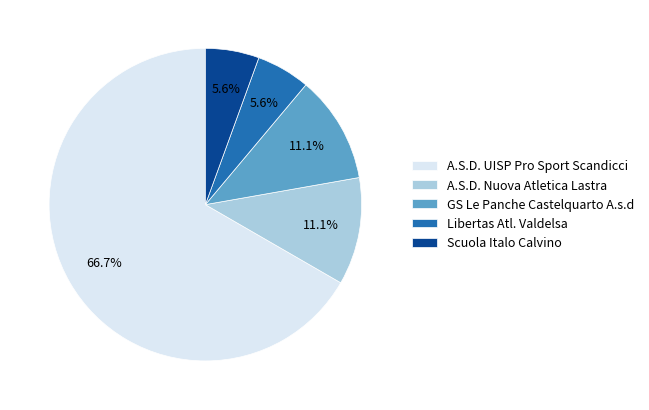

Is there any slice that represents more than half of the pie?

Yes